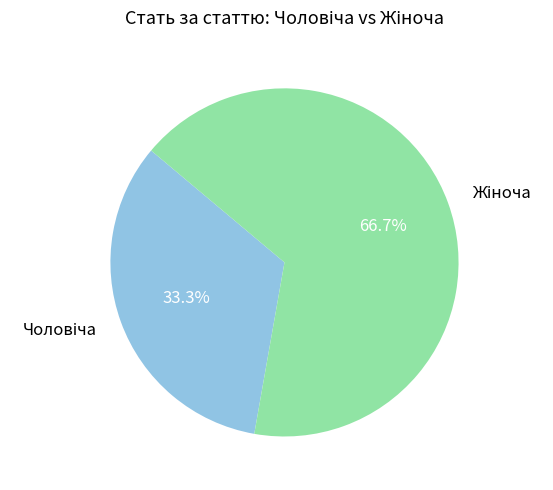

Is there any slice that represents more than half of the pie?

Yes